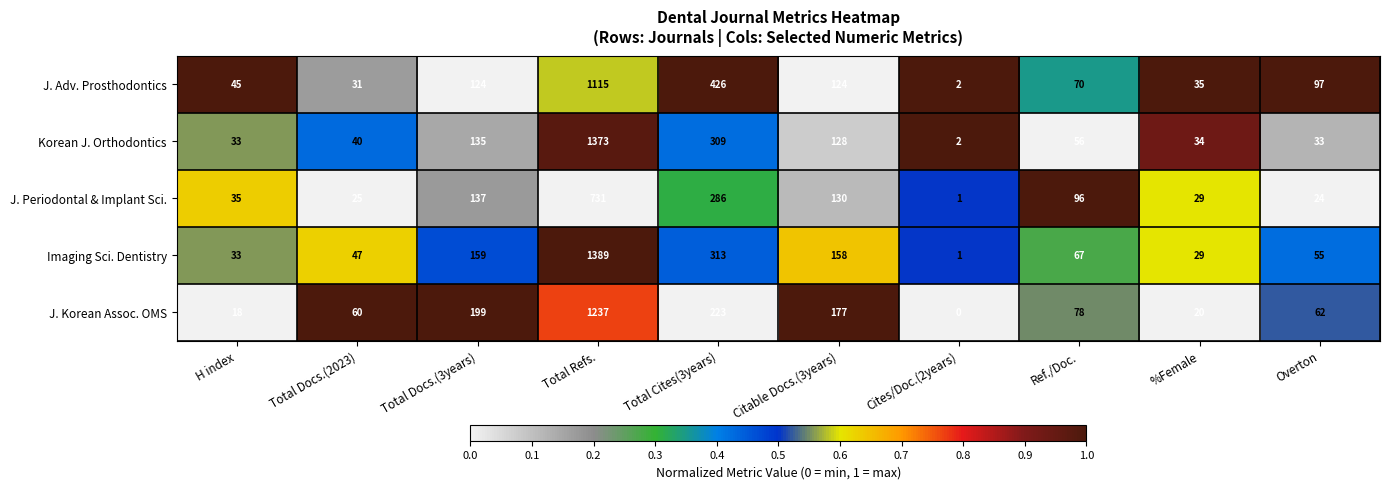

Which series changed the most between Total Refs. and Cites/Doc.(2years)?

Imaging Sci. Dentistry